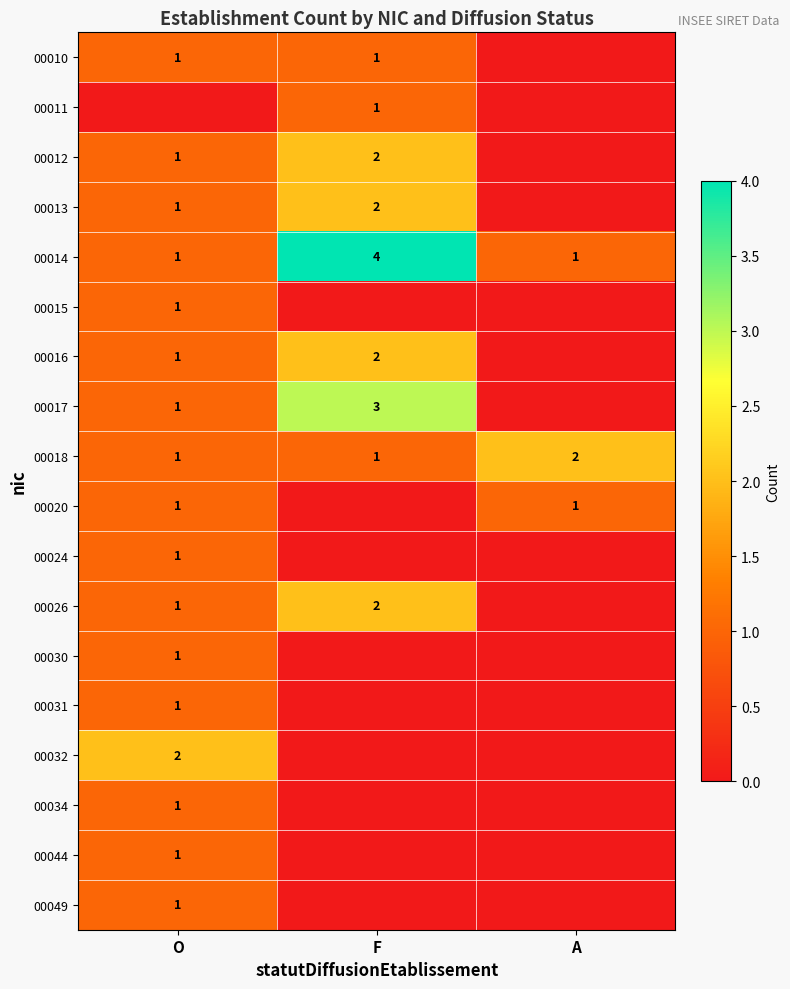

What is the difference between the highest and lowest values at F?

4